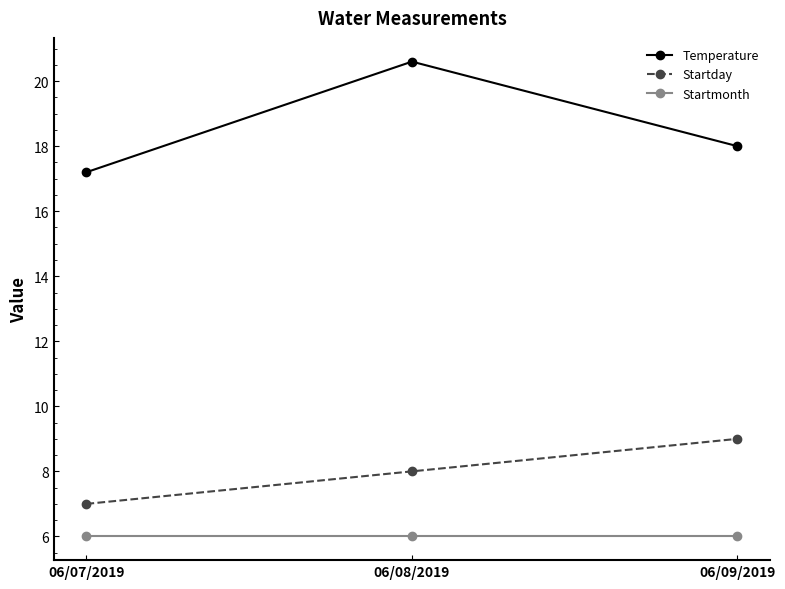

Which series changed the most between 06/08/2019 and 06/09/2019?

Temperature